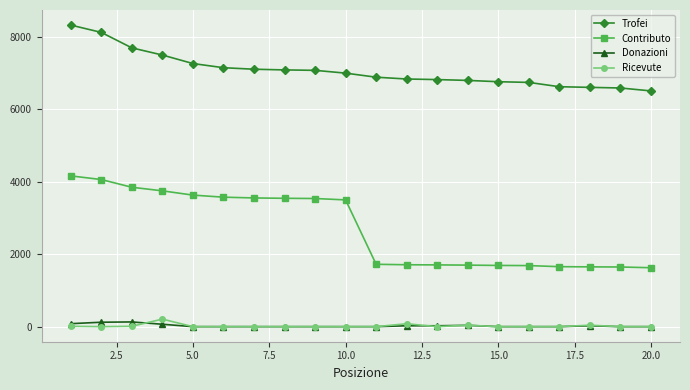

True or false: Trofei and Contributo cross at least once.

False